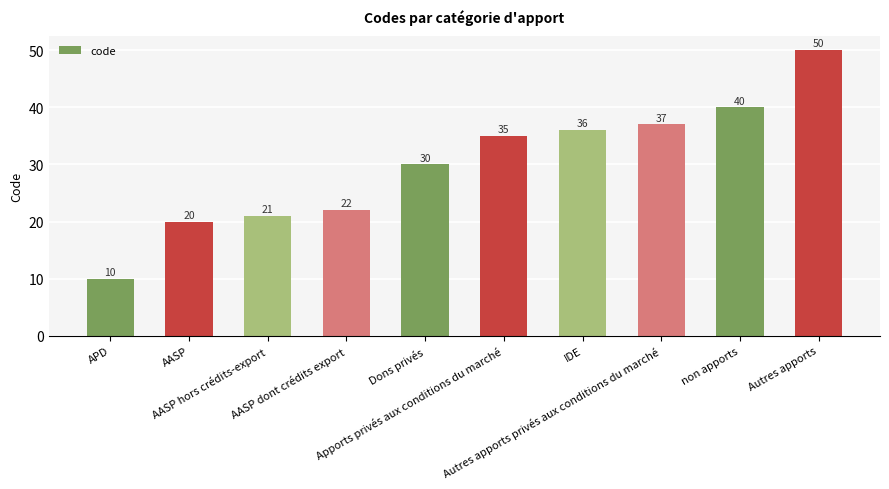

Is it true that the value at Autres apports is 50?

True